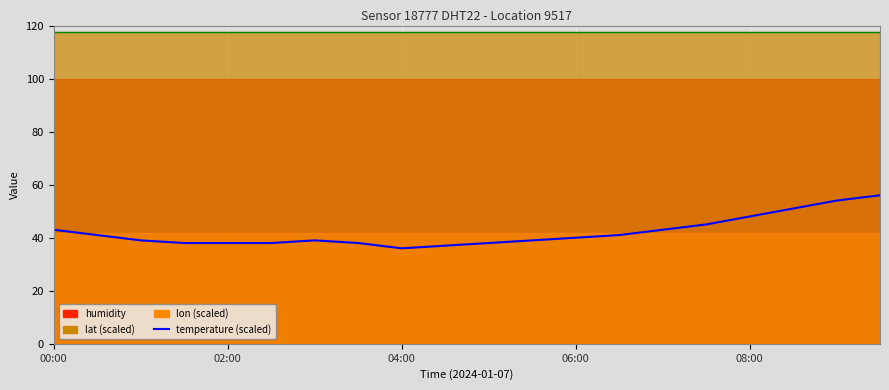

Which has a higher value, 5 or 00:00?

00:00